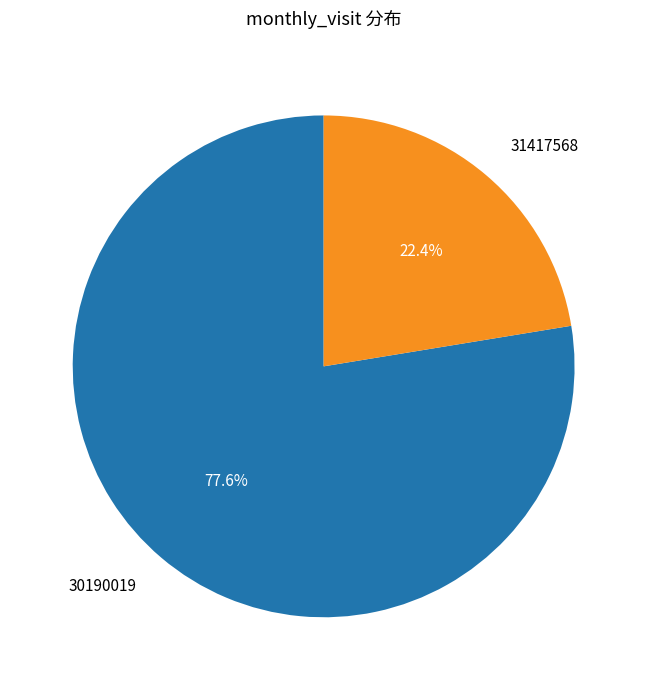

To the nearest percent, what percentage of the pie is 30190019?

78%